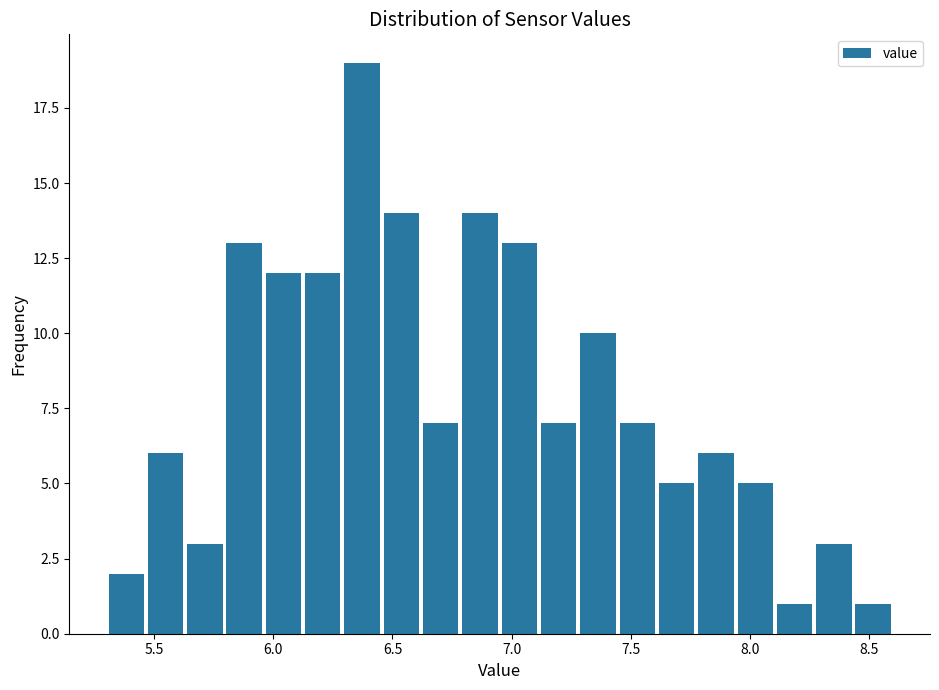

Read against the x-axis, roughly where is the centre of the tallest bar?

6.35